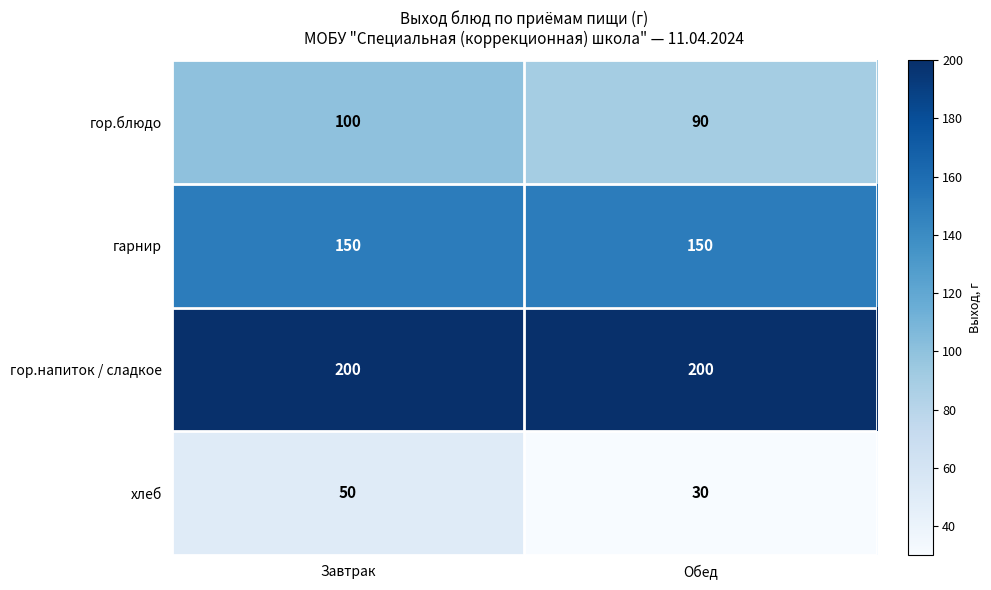

What is the highest value of the гор.блюдо series?

100